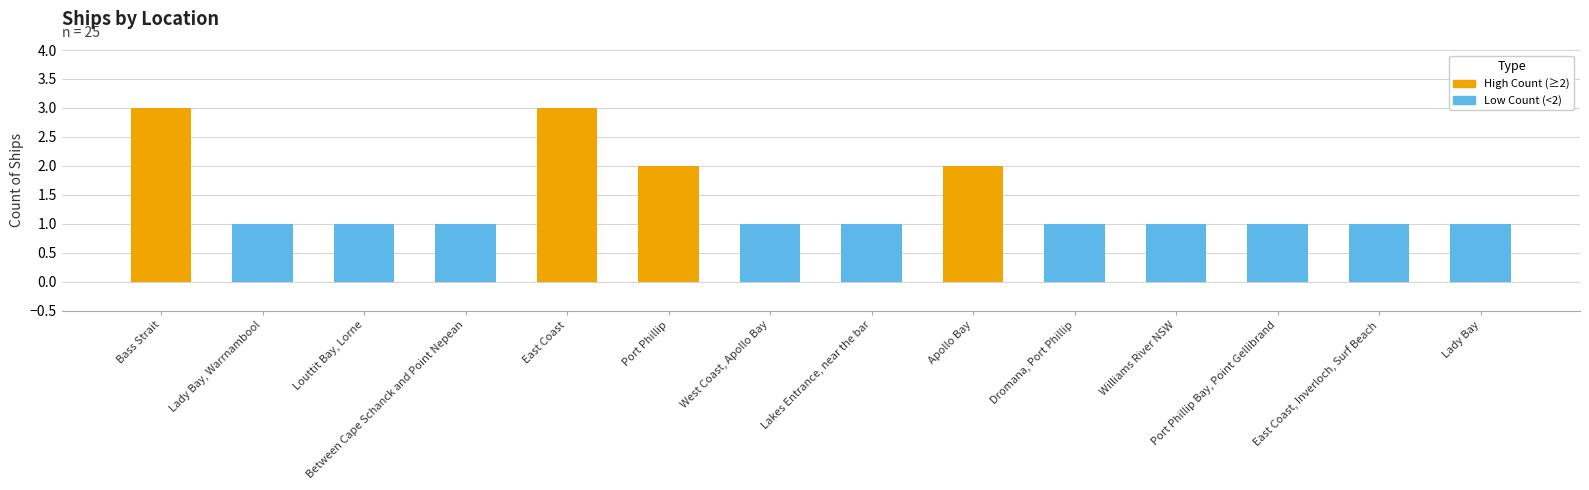

What is the sum of all values?

20